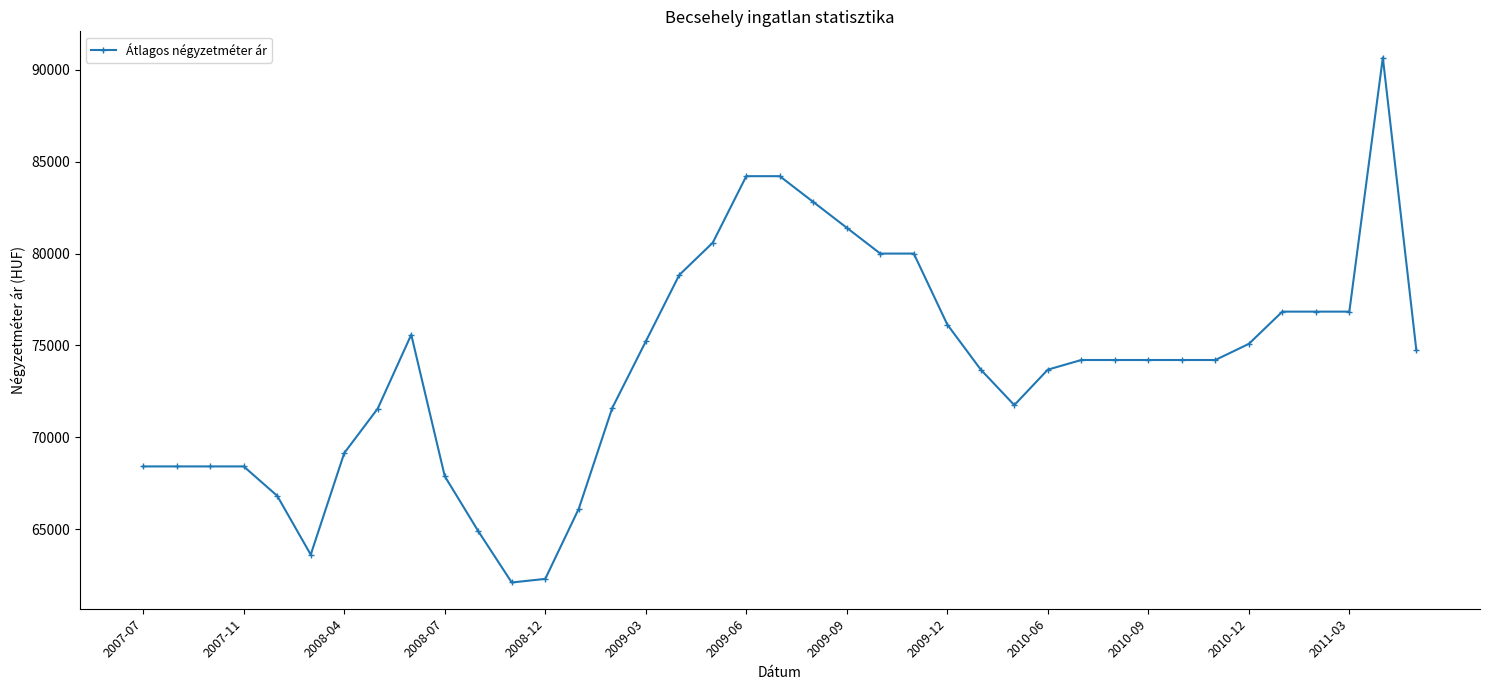

What is the maximum value shown in the chart?

90662